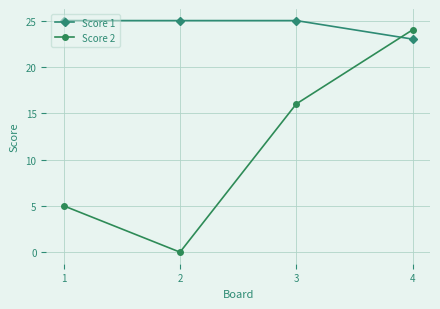

Between 3 and 4, which series saw the biggest shift?

Score 2